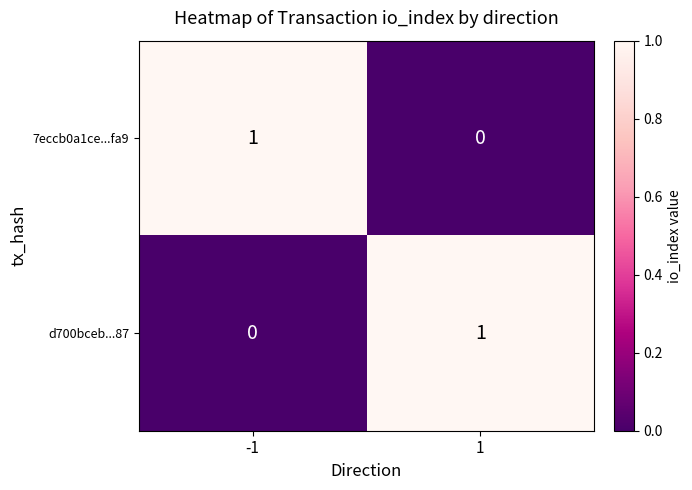

Reading left to right, transcribe all the data shown in this chart.

7eccb0a1ce...fa9: 1	0
d700bceb...87: 0	1